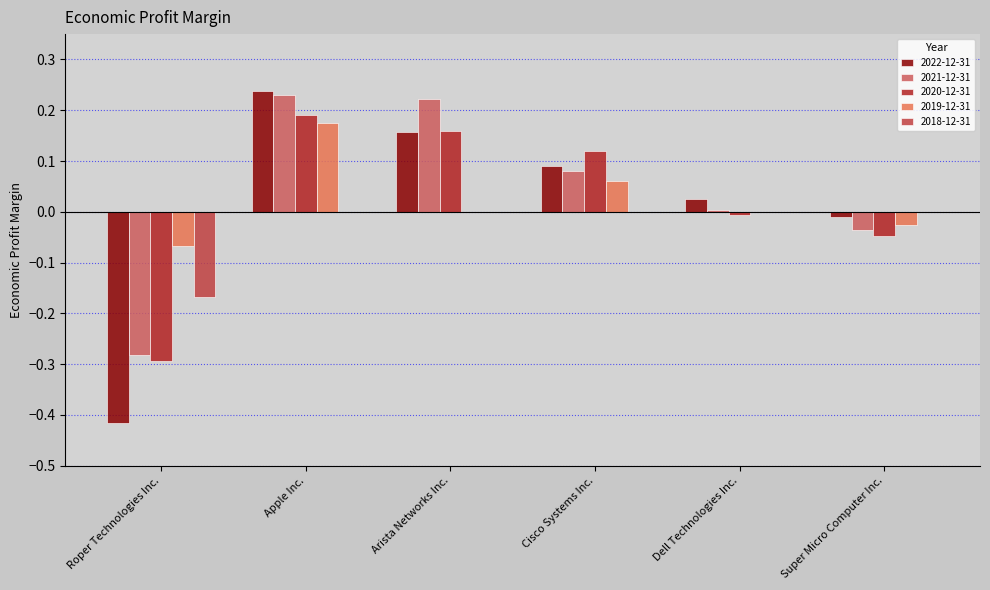

How many distinct data groups are displayed?

5